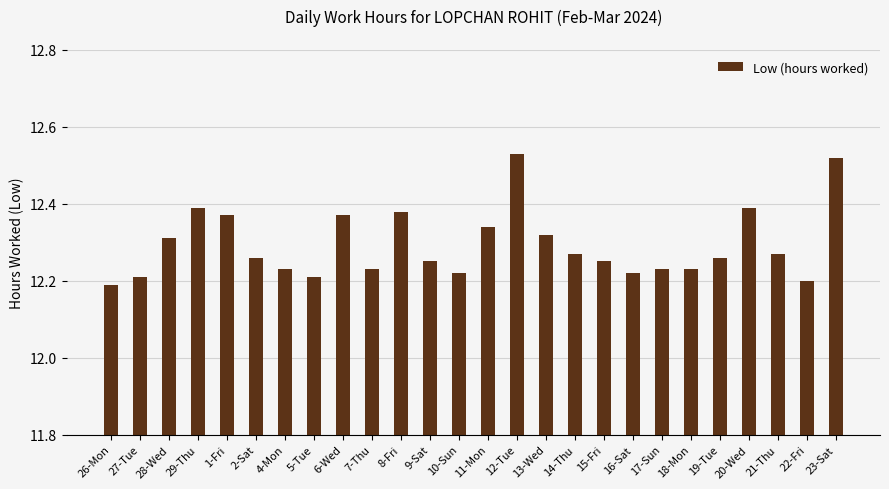

Is it true that the value at 17-Sun is 19.4?

False